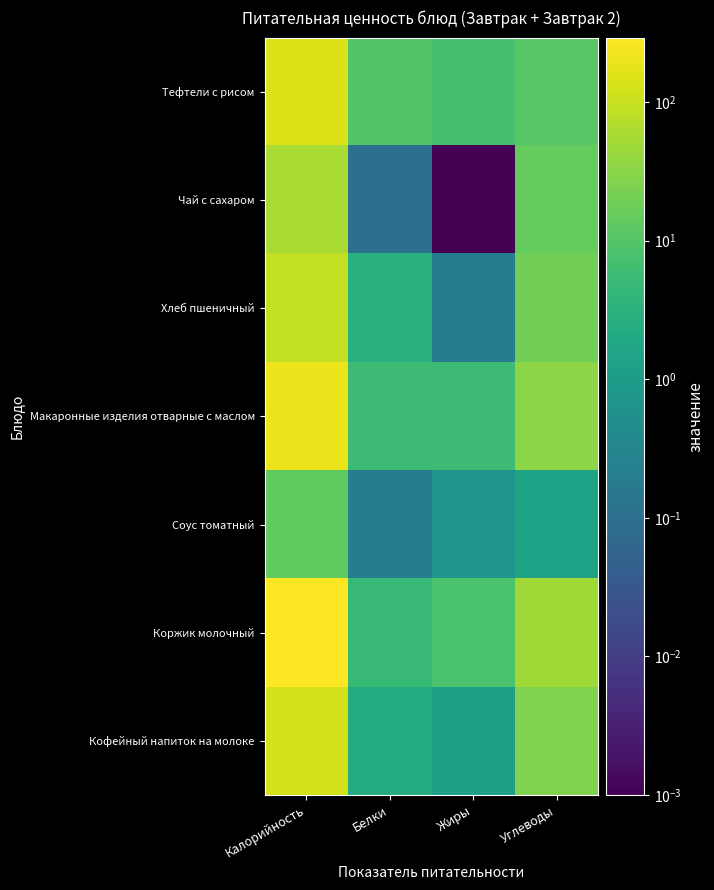

Rank the series by their maximum value, from highest to lowest.

Коржик молочный, Макаронные изделия отварные с маслом, Тефтели с рисом, Кофейный напиток на молоке, Хлеб пшеничный, Чай с сахаром, Соус томатный